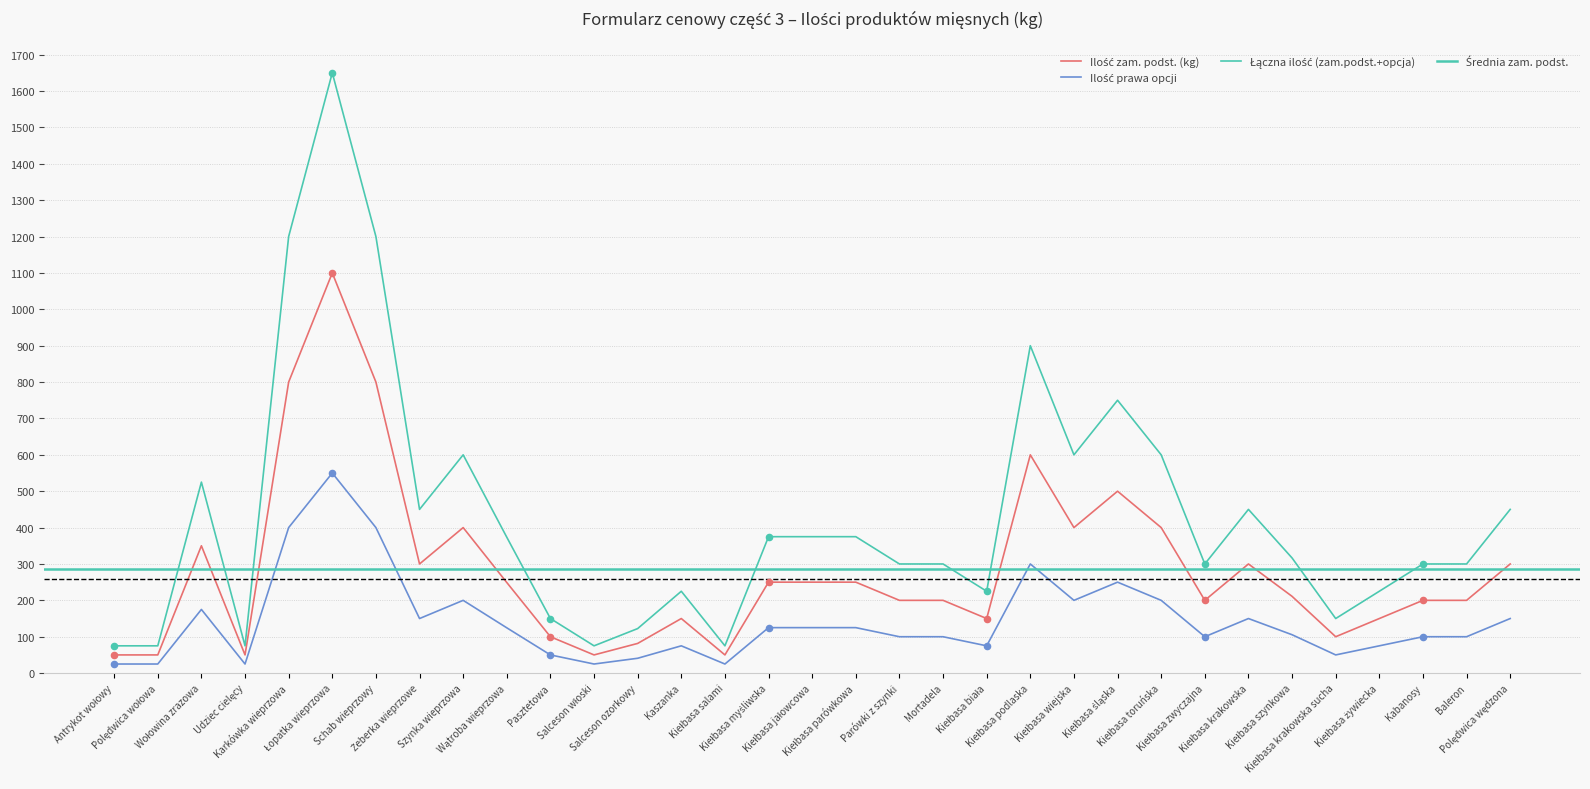

Which series has the largest total across all categories?

Łączna ilość (zam.podst.+opcja)